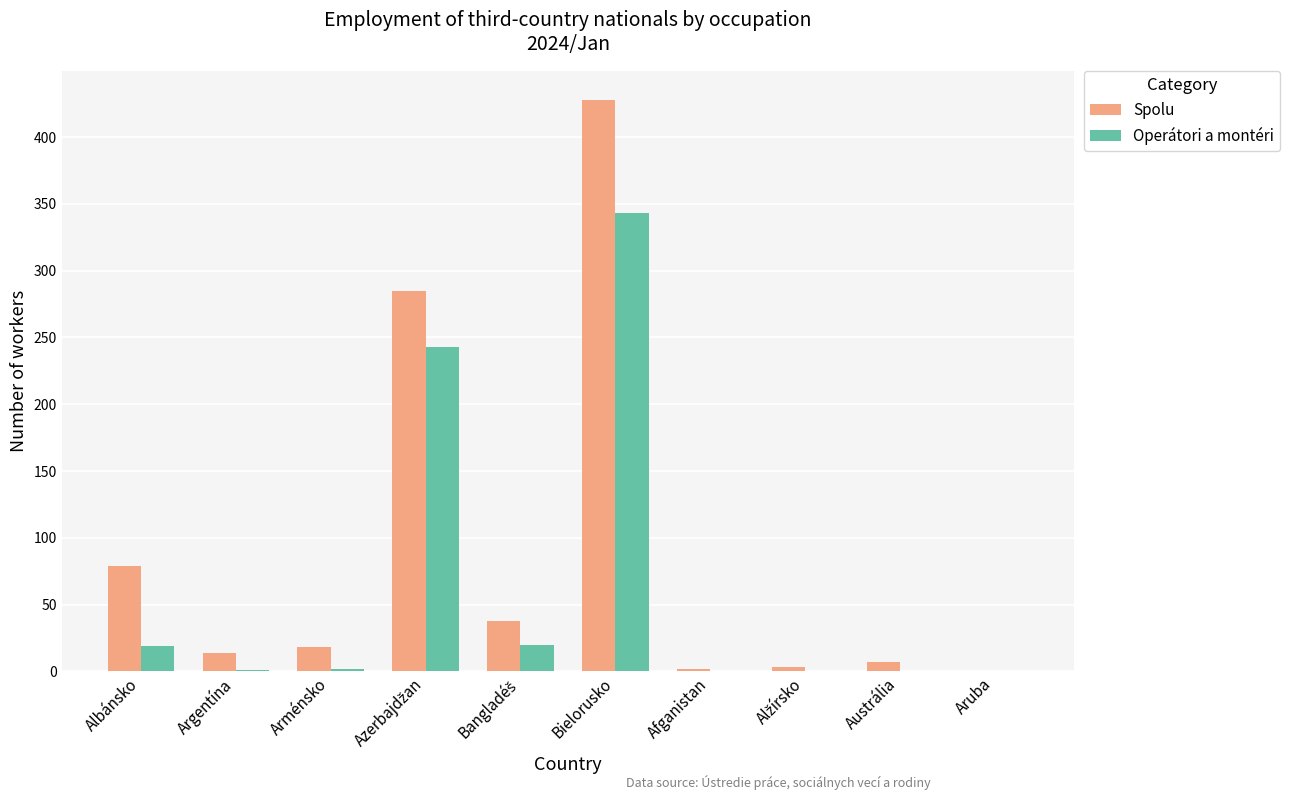

Which category has the highest value in the Spolu series?

Bielorusko